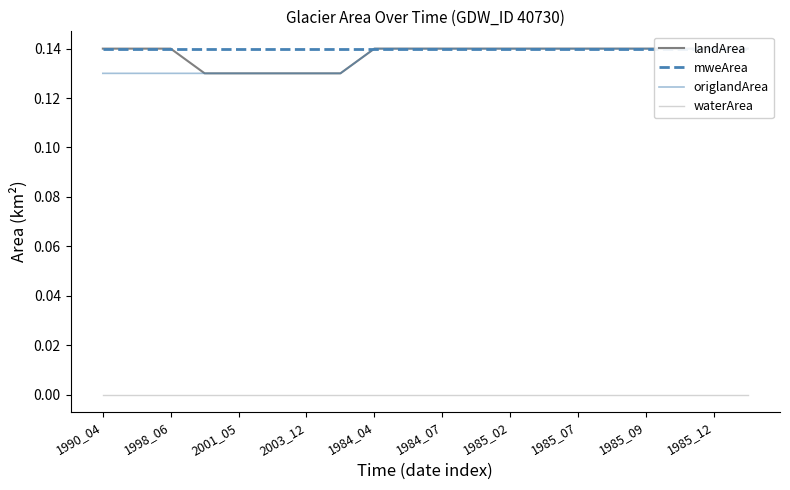

True or false: mweArea and origlandArea intersect in this chart.

False